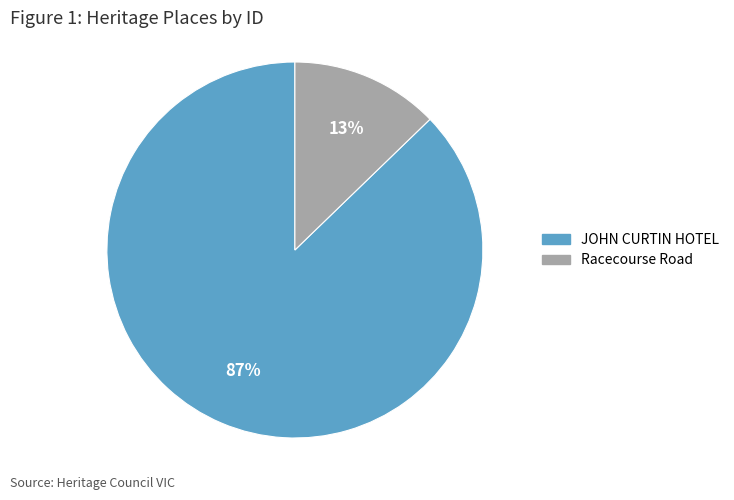

To the nearest percent, what is the average slice percentage?

50%